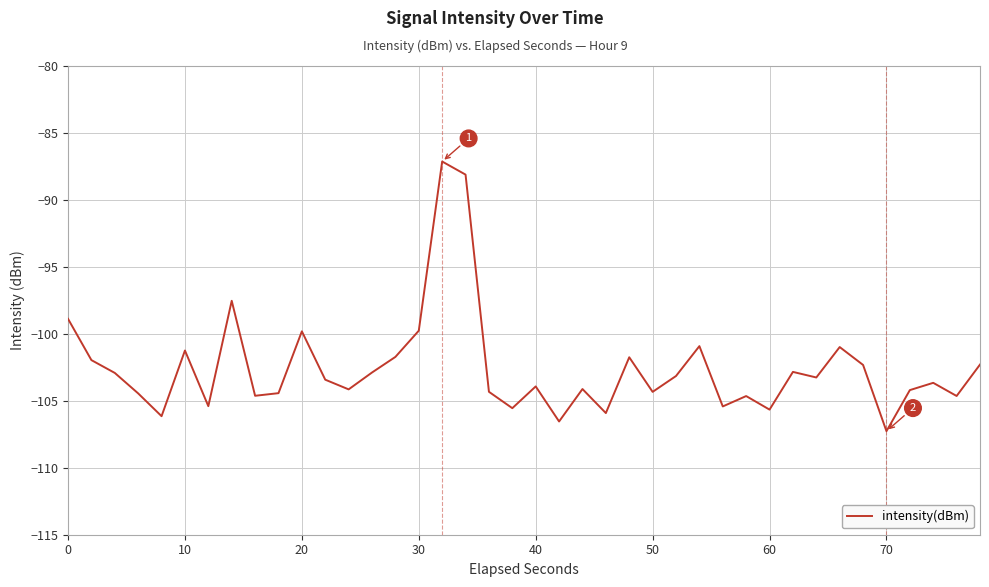

What is the difference between the maximum and minimum values?

20.1